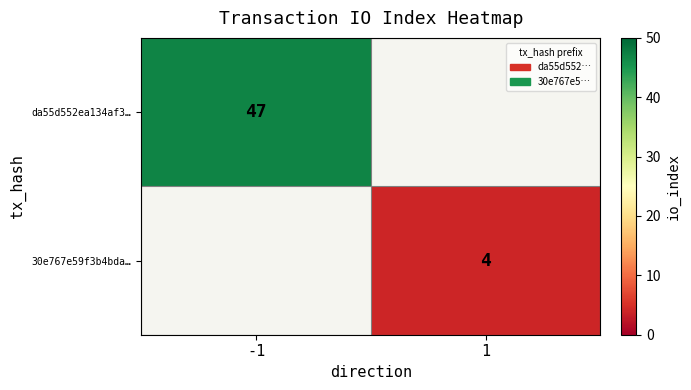

The da55d552ea134af3… series shows 67 at -1. True or false?

False